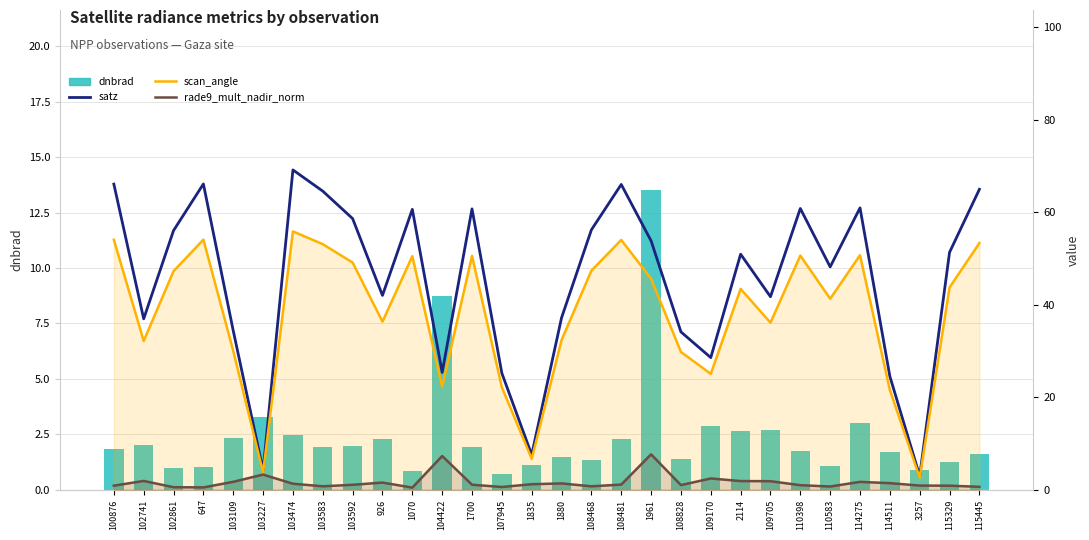

Reading left to right, what are all the values shown in this chart?

dnbrad: 100876=1.8	102741=2.0	102861=1.0	647=1.0	103109=2.3	103227=3.3	103474=2.5	103583=1.9	103592=2.0	926=2.3	1070=0.8	104422=8.8	1700=1.9	107945=0.7	1835=1.1	1880=1.5	108468=1.3	108481=2.3	1961=13.5	108828=1.4	109170=2.9	2114=2.7	109705=2.7	110398=1.8	110583=1.1	114275=3.0	114511=1.7	3257=0.9	115329=1.2	115445=1.6
satz: 100876=66.1	102741=37.0	102861=56.0	647=66.1	103109=34.4	103227=4.2	103474=69.1	103583=64.6	103592=58.6	926=42.0	1070=60.6	104422=25.4	1700=60.7	107945=25.2	1835=7.6	1880=37.2	108468=56.2	108481=66.0	1961=53.8	108828=34.1	109170=28.6	2114=50.9	109705=41.7	110398=60.8	110583=48.2	114275=60.9	114511=24.5	3257=3.0	115329=51.3	115445=64.9
scan_angle: 100876=54.0	102741=32.2	102861=47.3	647=54.1	103109=30.0	103227=3.7	103474=55.9	103583=53.1	103592=49.1	926=36.4	1070=50.5	104422=22.3	1700=50.6	107945=22.2	1835=6.7	1880=32.4	108468=47.4	108481=54.0	1961=45.6	108828=29.8	109170=25.1	2114=43.4	109705=36.1	110398=50.6	110583=41.3	114275=50.7	114511=21.6	3257=2.6	115329=43.7	115445=53.3
rade9_mult_nadir_norm: 100876=0.9	102741=1.9	102861=0.6	647=0.5	103109=1.7	103227=3.3	103474=1.3	103583=0.8	103592=1.1	926=1.6	1070=0.5	104422=7.3	1700=1.1	107945=0.6	1835=1.2	1880=1.4	108468=0.7	108481=1.1	1961=7.7	108828=1.0	109170=2.4	2114=1.9	109705=1.9	110398=1.0	110583=0.7	114275=1.7	114511=1.4	3257=0.9	115329=0.9	115445=0.6